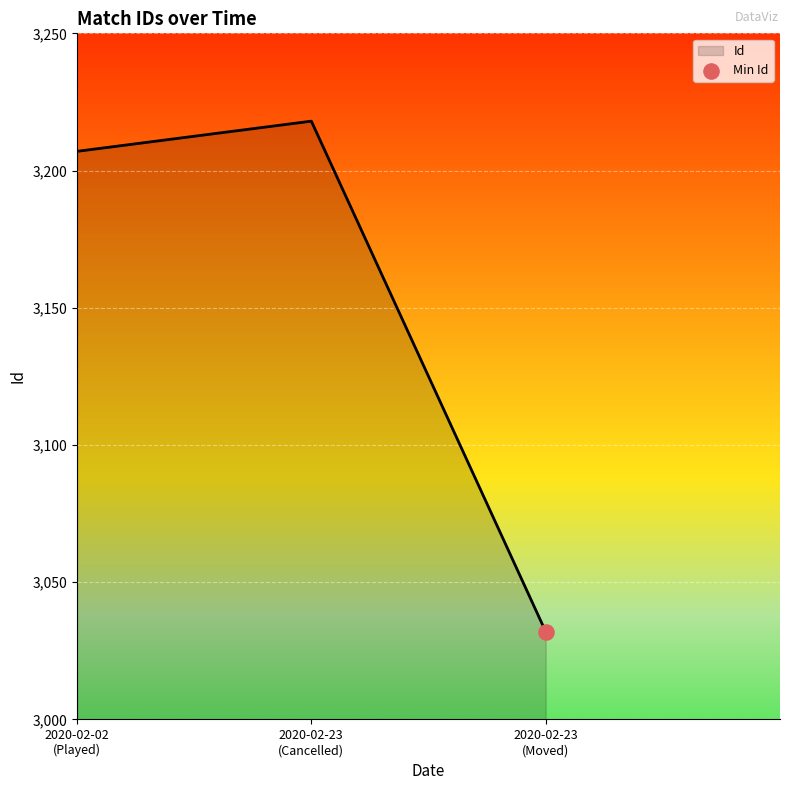

What is the sum of all values?

9457